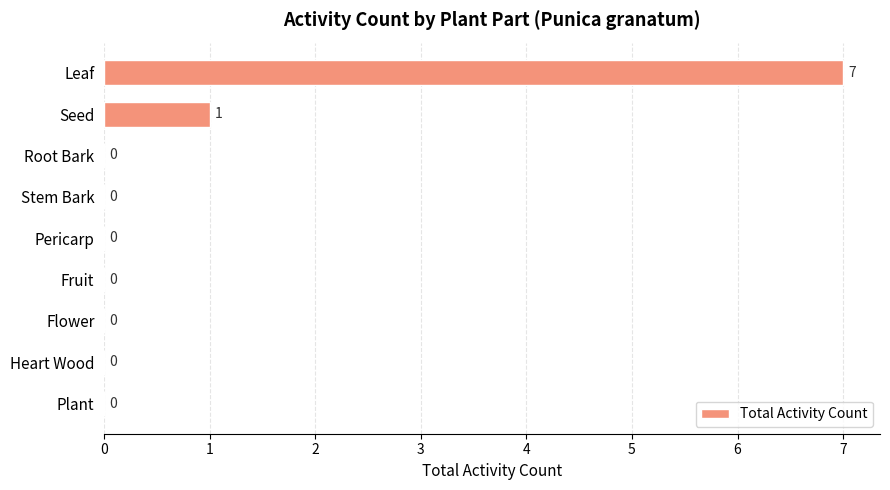

The chart shows a value of -2 at Fruit. True or false?

False